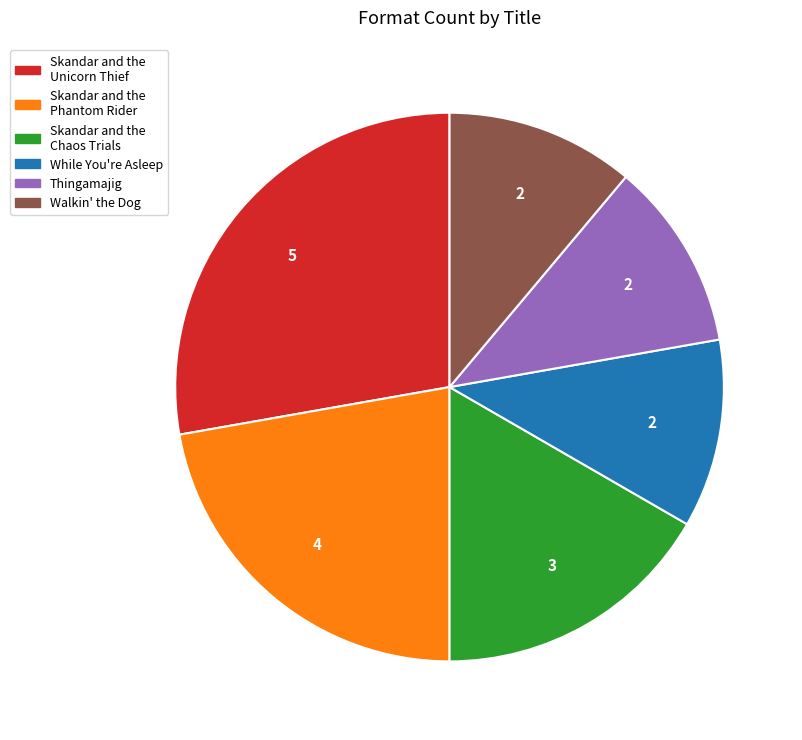

How many segments does this pie chart have?

6